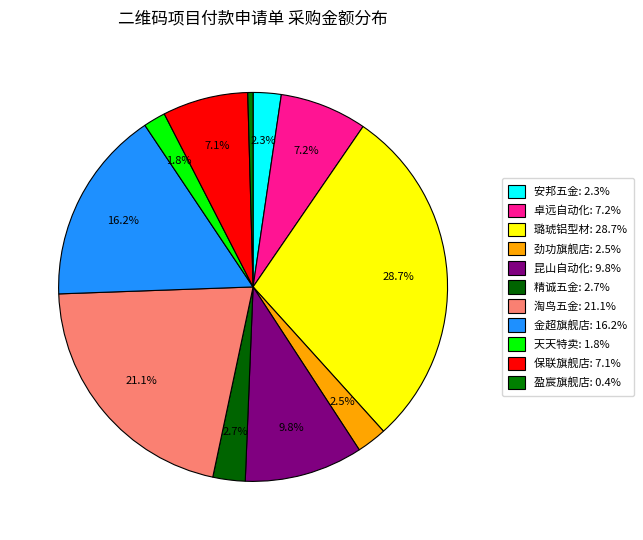

Which slice is the smallest?

盈宸旗舰店